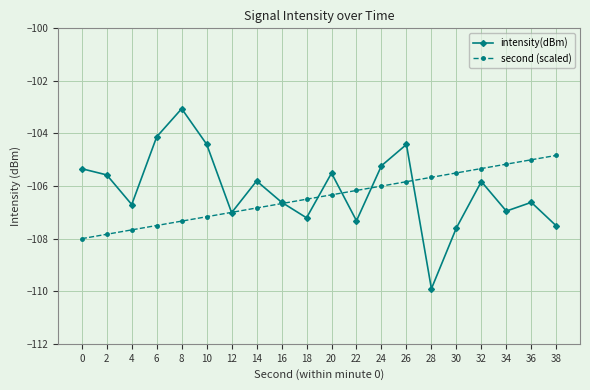

What is the minimum value shown in the chart?

-109.9